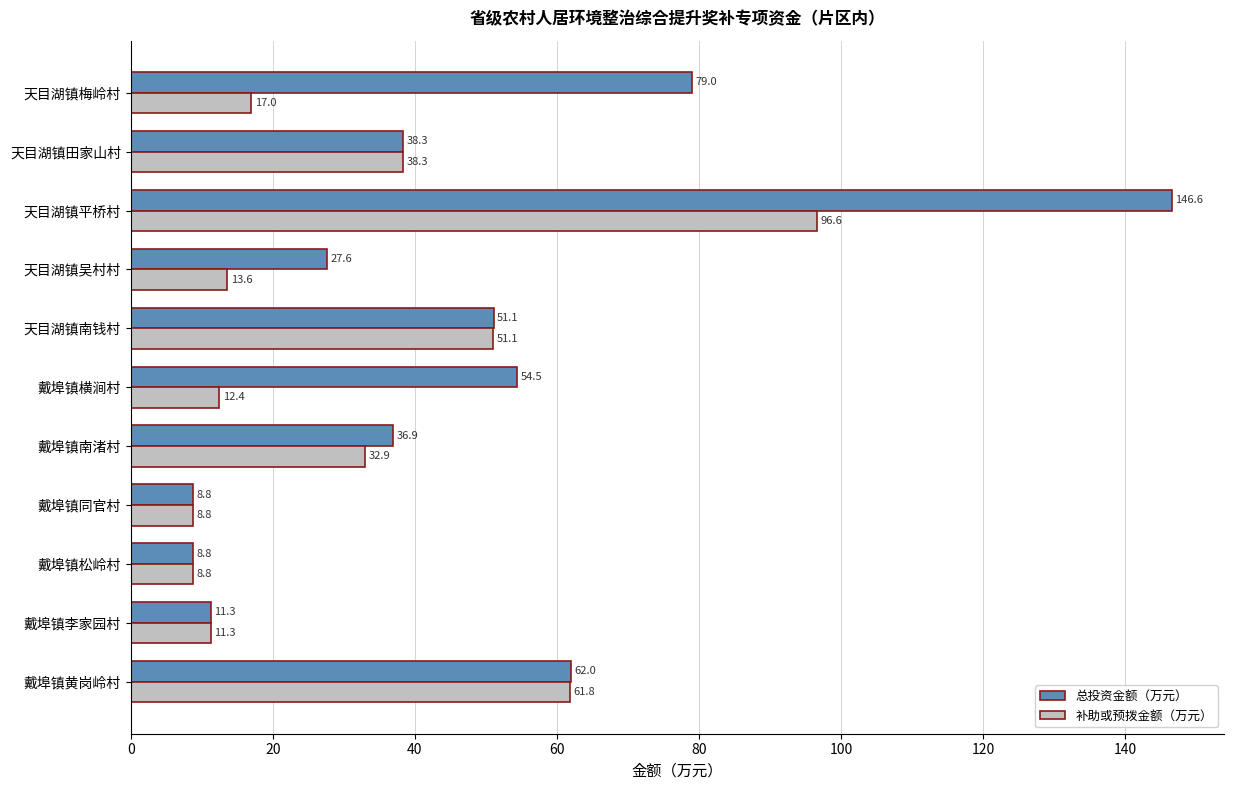

Which series has the widest spread of values?

总投资金额（万元）